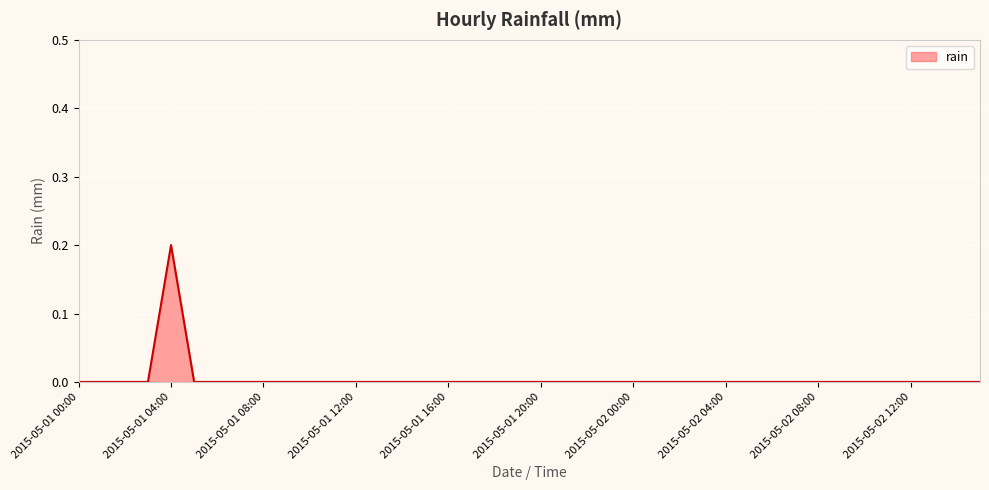

List the labels in order of value, smallest first.

2015-05-01 00:00, 2015-05-01 01:00, 2015-05-01 02:00, 2015-05-01 03:00, 2015-05-01 05:00, 2015-05-01 06:00, 2015-05-01 07:00, 2015-05-01 08:00, 2015-05-01 09:00, 2015-05-01 10:00, 2015-05-01 11:00, 2015-05-01 12:00, 2015-05-01 13:00, 2015-05-01 14:00, 2015-05-01 15:00, 2015-05-01 16:00, 2015-05-01 17:00, 2015-05-01 18:00, 2015-05-01 19:00, 2015-05-01 20:00, 2015-05-01 21:00, 2015-05-01 22:00, 2015-05-01 23:00, 2015-05-02 00:00, 2015-05-02 01:00, 2015-05-02 02:00, 2015-05-02 03:00, 2015-05-02 04:00, 2015-05-02 05:00, 2015-05-02 06:00, 2015-05-02 07:00, 2015-05-02 08:00, 2015-05-02 09:00, 2015-05-02 10:00, 2015-05-02 11:00, 2015-05-02 12:00, 2015-05-02 13:00, 2015-05-02 14:00, 2015-05-02 15:00, 2015-05-01 04:00